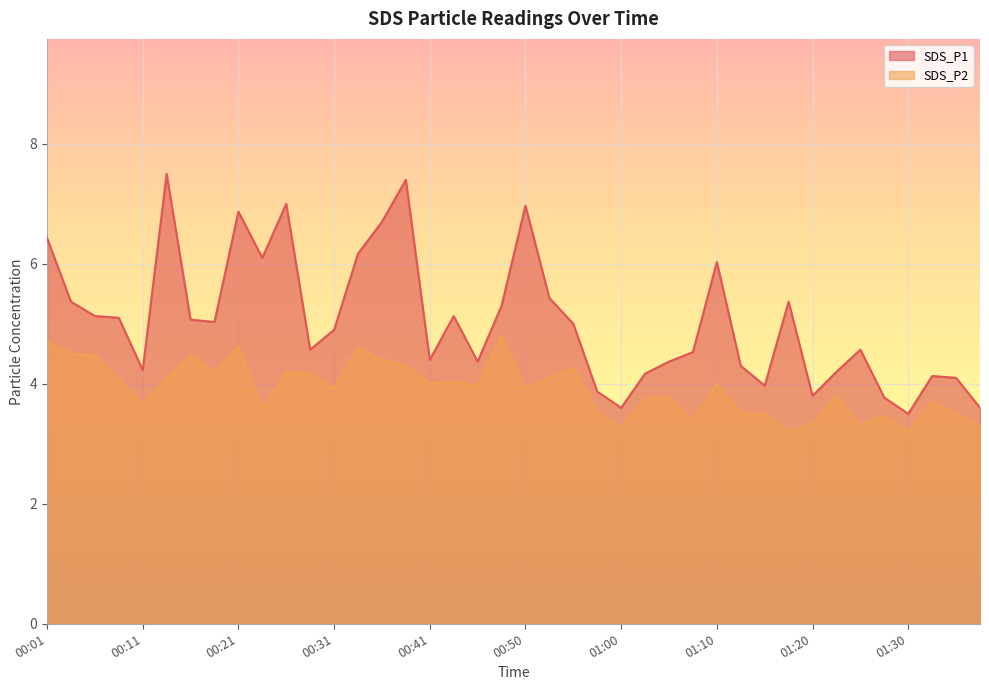

Which label corresponds to the largest value in the chart?

00:14